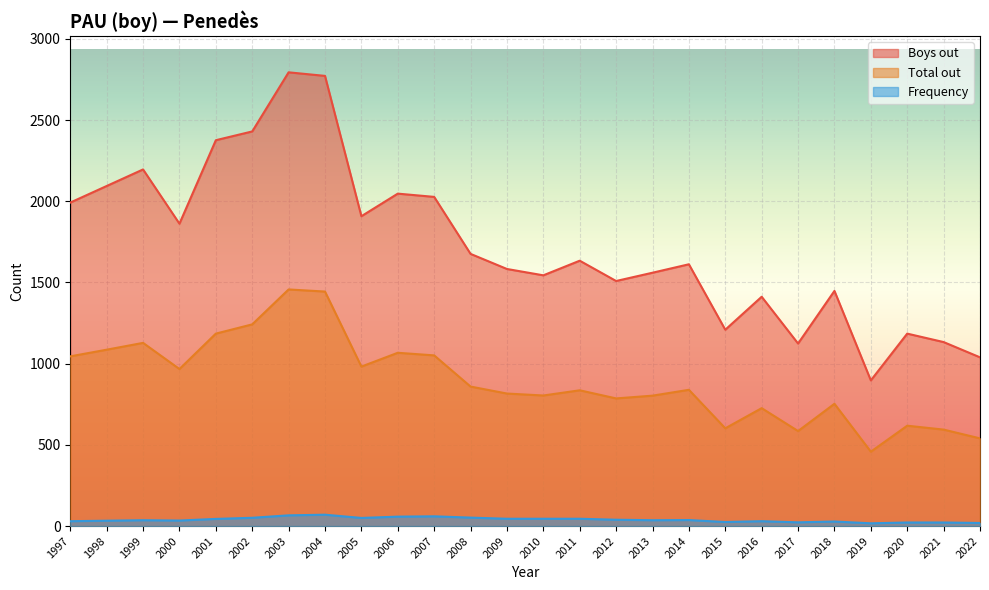

Which series has the largest range (max minus min)?

Boys out